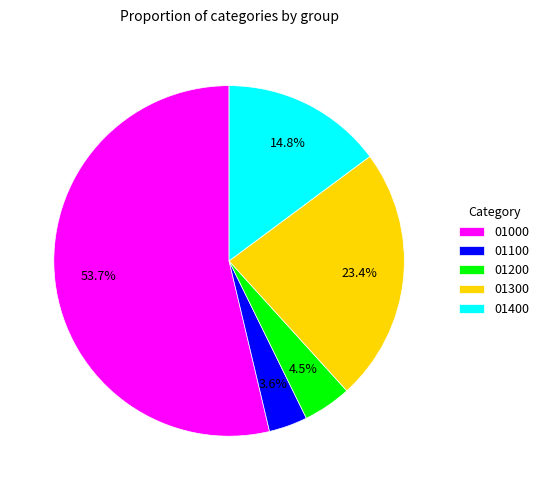

True or false: 01400 accounts for 30% of the total.

False